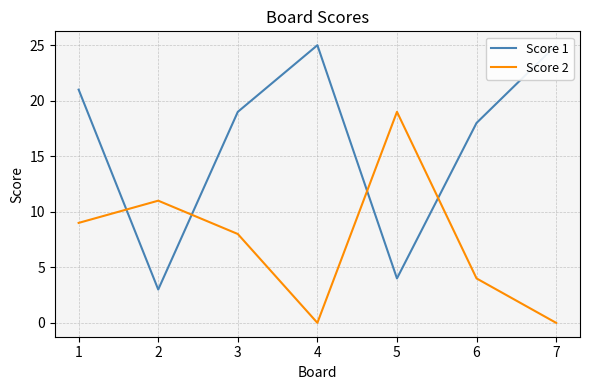

What is the value of the Score 1 point at the 2nd from the left?

3